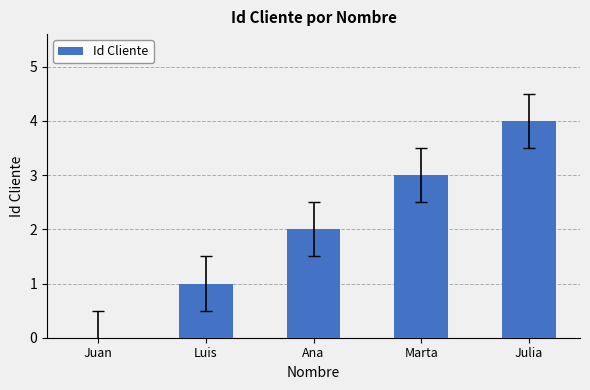

Are the bars horizontal?

No